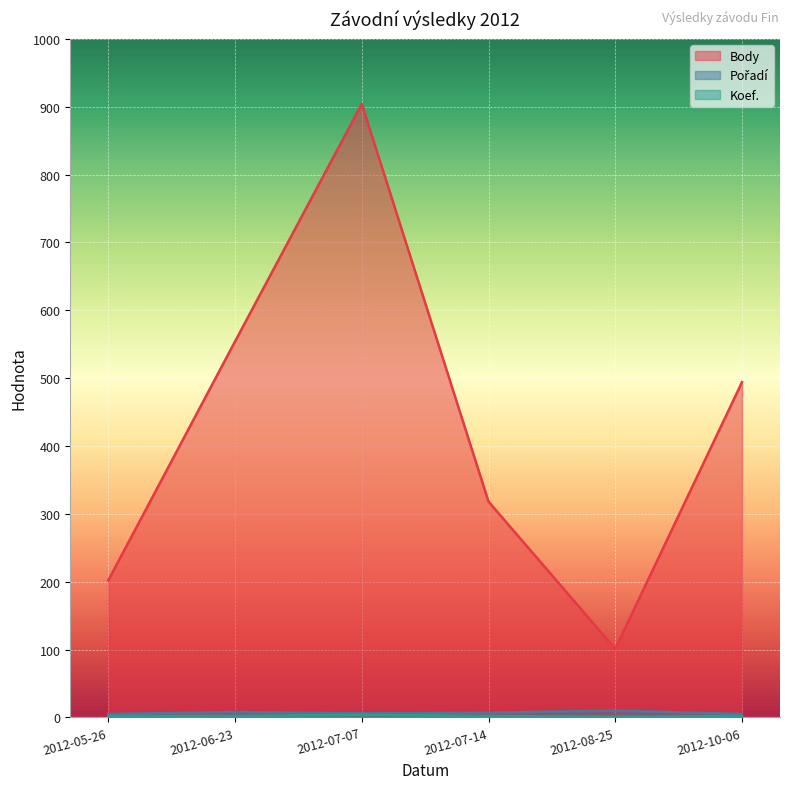

What is the total value across all series at 2012-07-07?

914